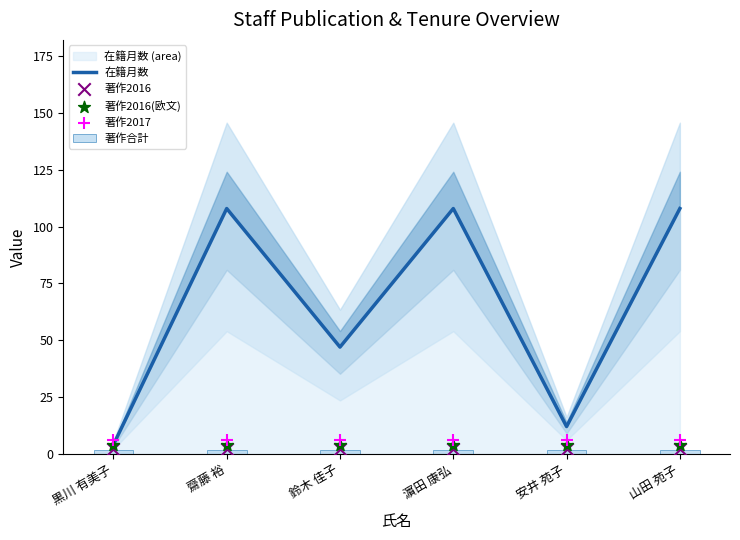

At which category is the sum across all series the highest?

齋藤 裕